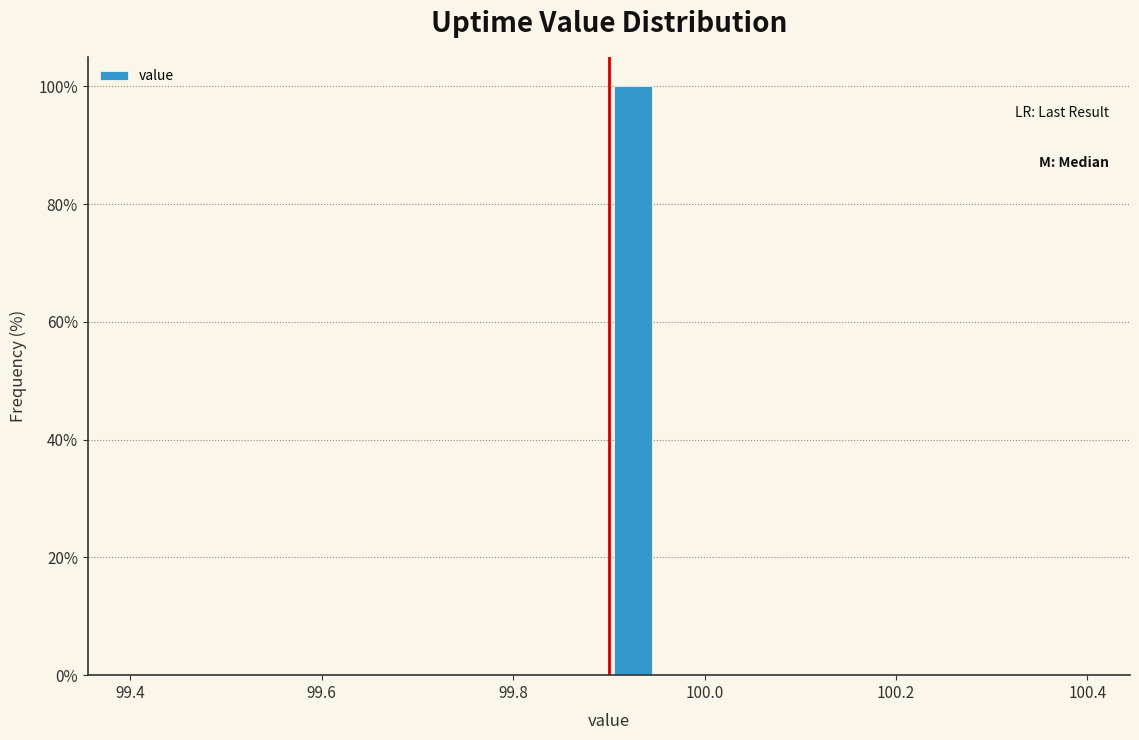

Read against the x-axis, roughly where is the centre of the tallest bar?

99.92